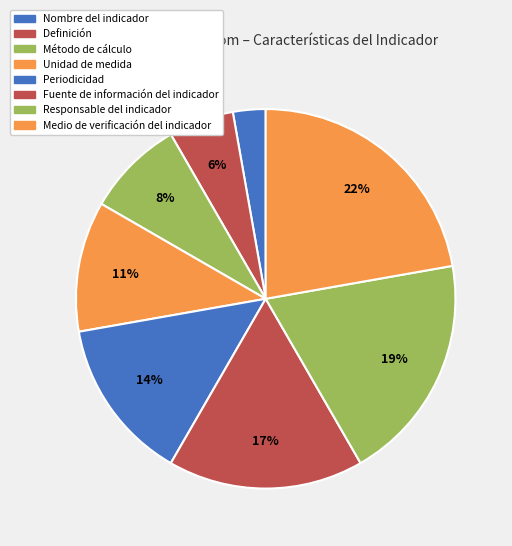

To the nearest percent, what portion does Unidad de medida represent?

11%